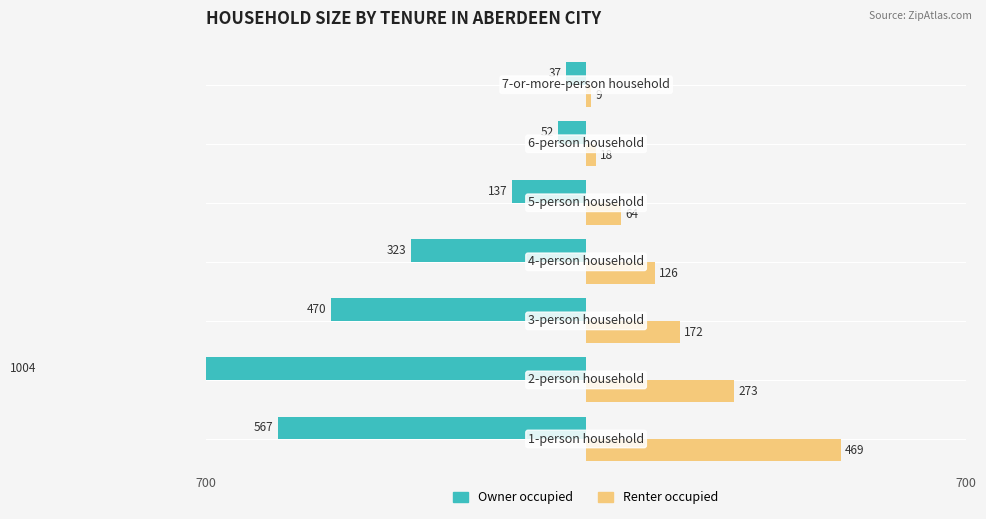

The Owner occupied series shows -19 at 400. True or false?

False